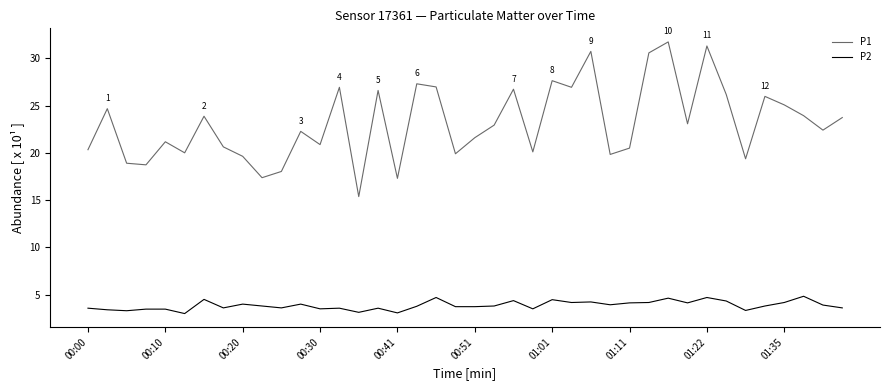

True or false: P1 and P2 intersect in this chart.

False